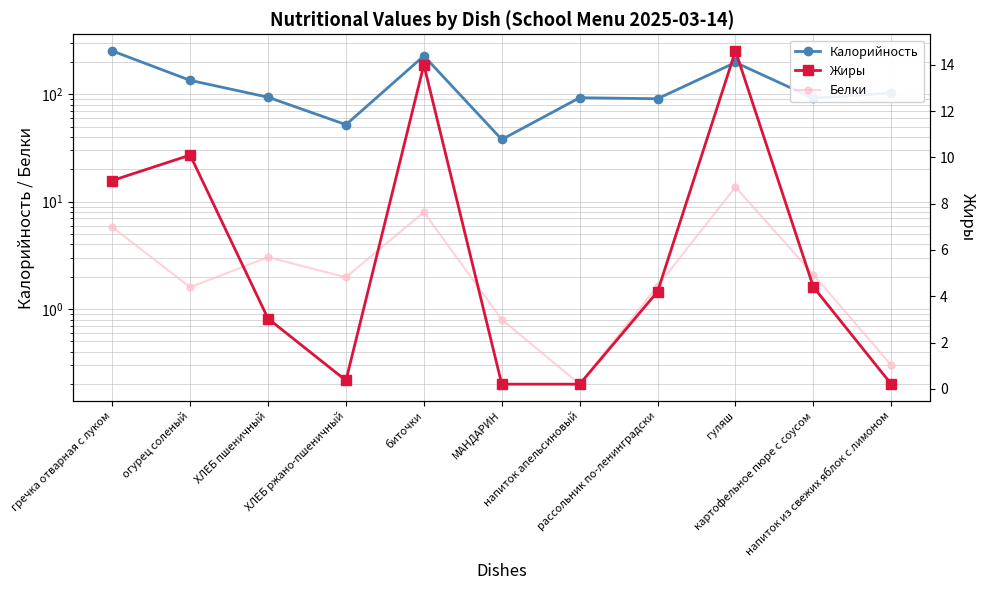

In Калорийность, how many points are higher than both neighbors (excluding endpoints)?

3